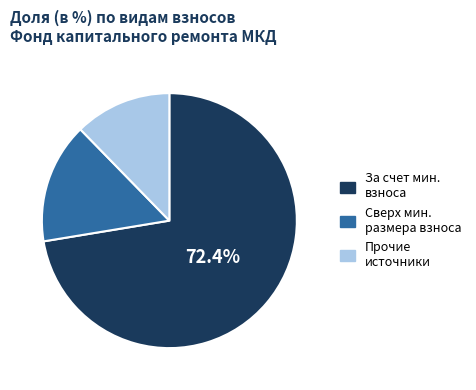

Does any single category account for the majority?

Yes